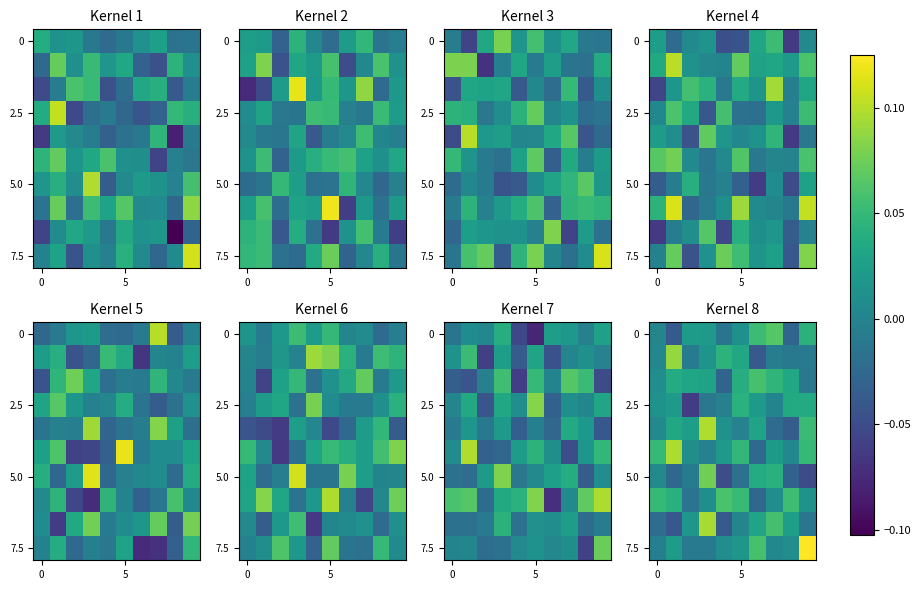

What is the difference between the highest and lowest values at 9?

0.2